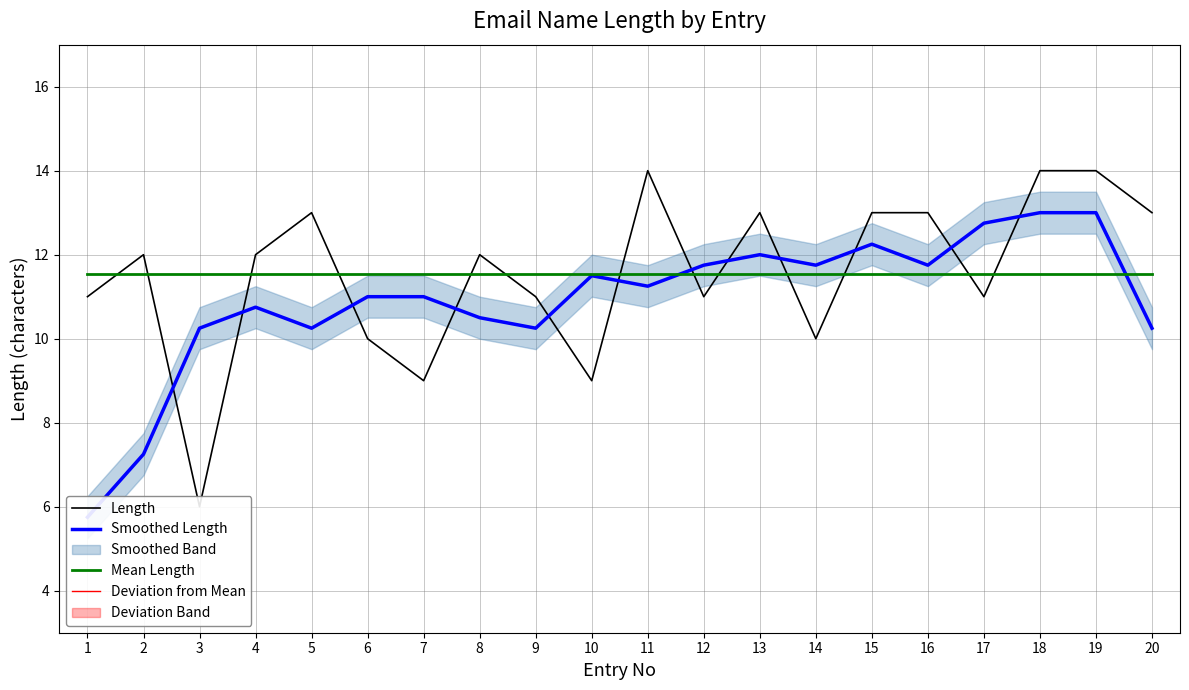

The value of Smoothed Length at 14 is 18.2. True or false?

False